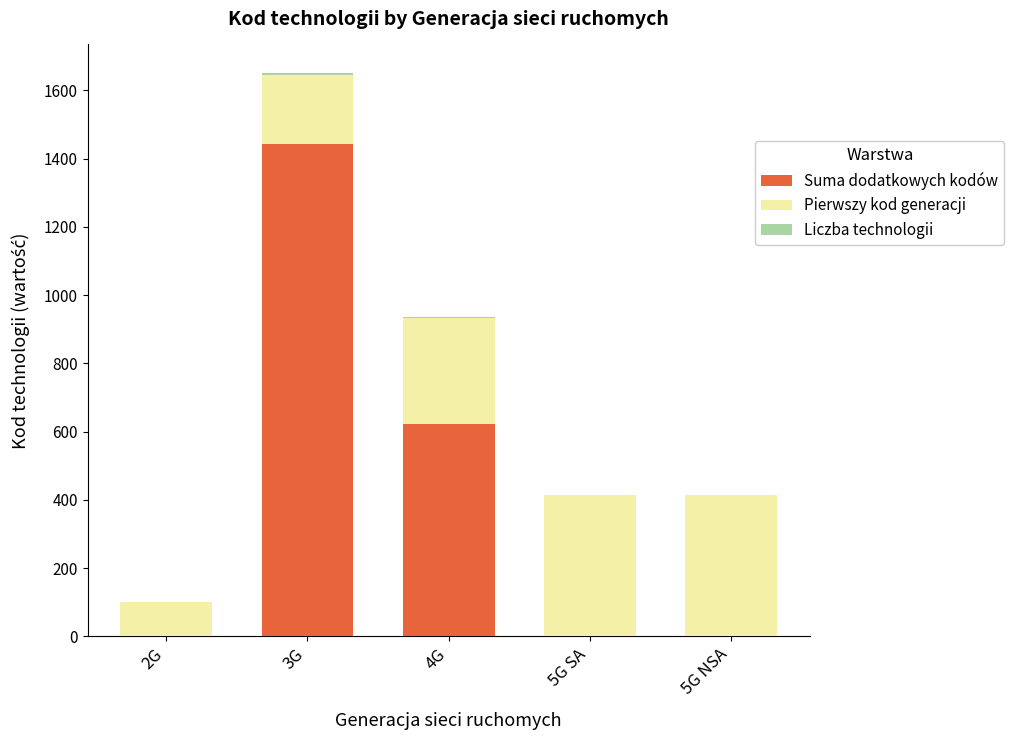

At which category is the sum across all series the highest?

3G